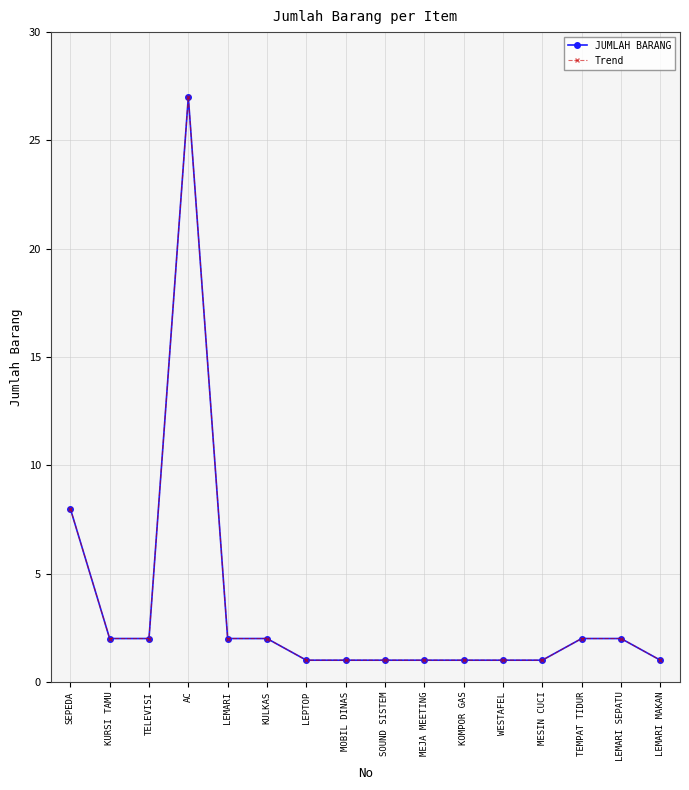

Does the chart have visible grid lines?

Yes